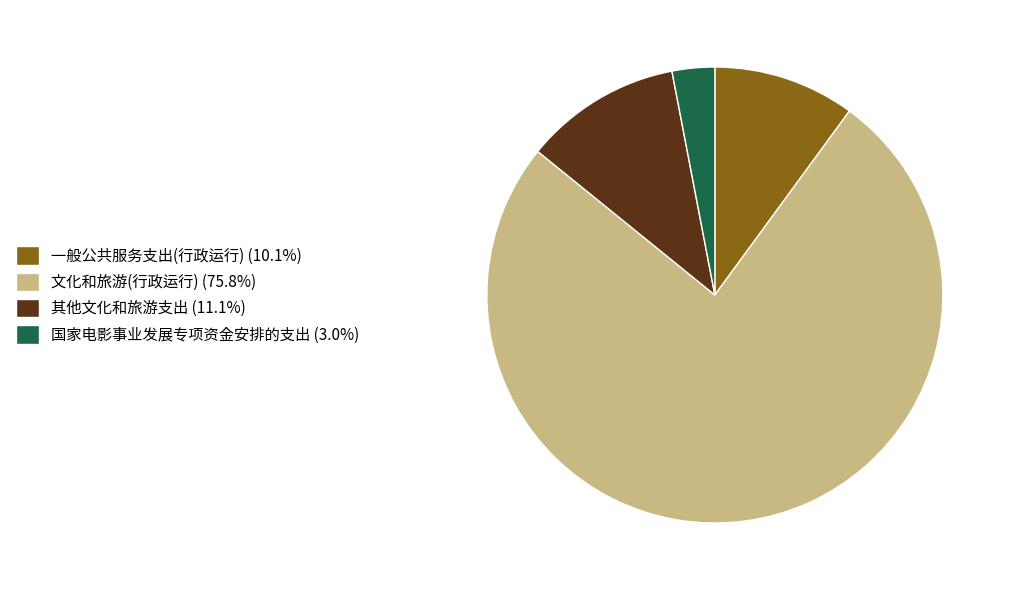

Is 文化和旅游(行政运行) (75.8%) the majority of the pie?

Yes